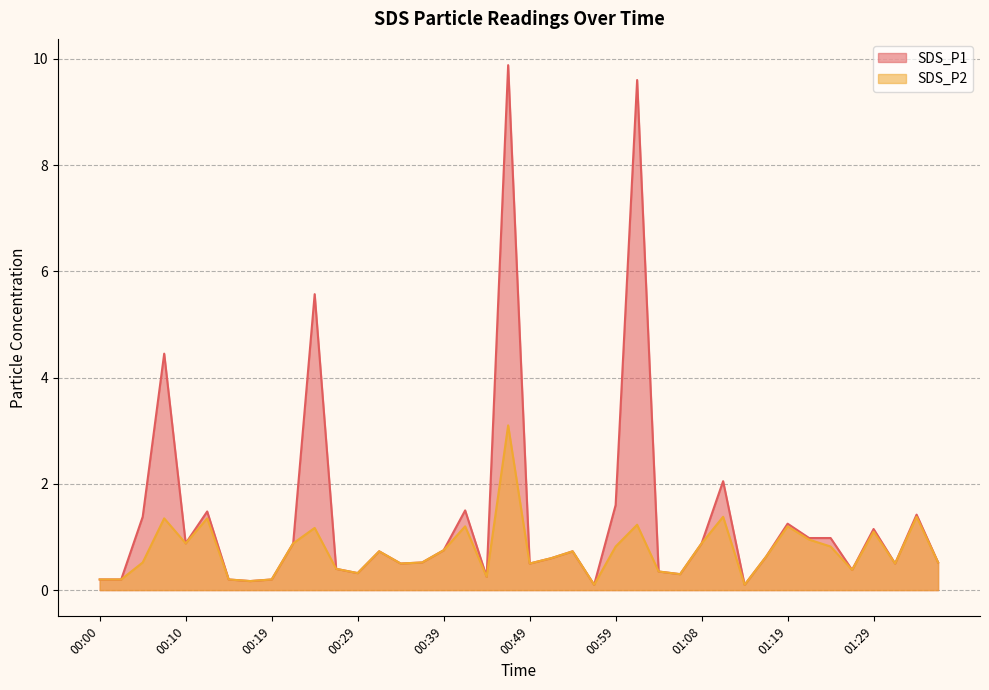

The value of SDS_P2 at 00:37 is 0.3. True or false?

False